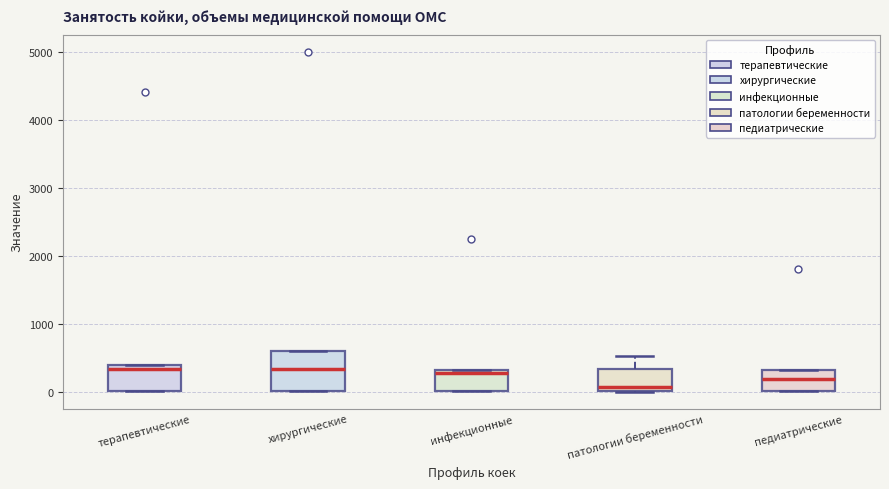

Reading left to right, transcribe this box plot: for each box, give where its median line is, the range the box spans, and where its two whiskers end, as read against the y-axis. The values are not printed on the chart, so give them approximately, as read against the axis.

терапевтические: median 300, box 0 to 400, whiskers 0 to 400
хирургические: median 300, box 0 to 600, whiskers 0 to 600
инфекционные: median 300 (just below the box's upper edge), box 0 to 300, whiskers 0 to 300
патологии беременности: median 100, box 0 to 300, whiskers 0 to 500
педиатрические: median 200, box 0 to 300, whiskers 0 to 300